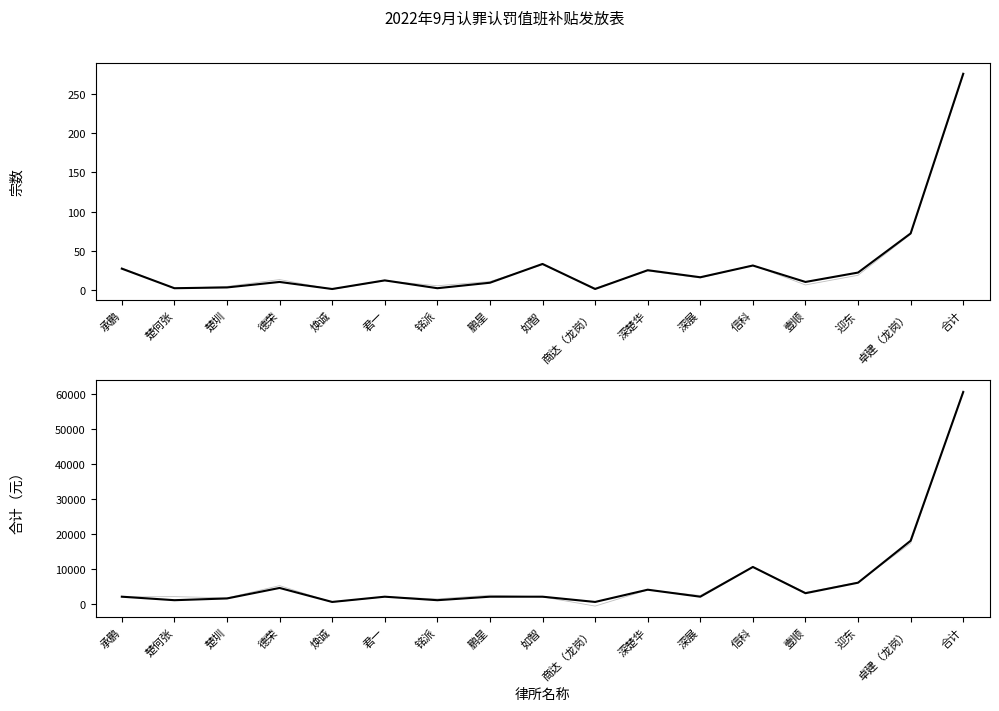

True or false: 合计（元） and 宗数 intersect in this chart.

False